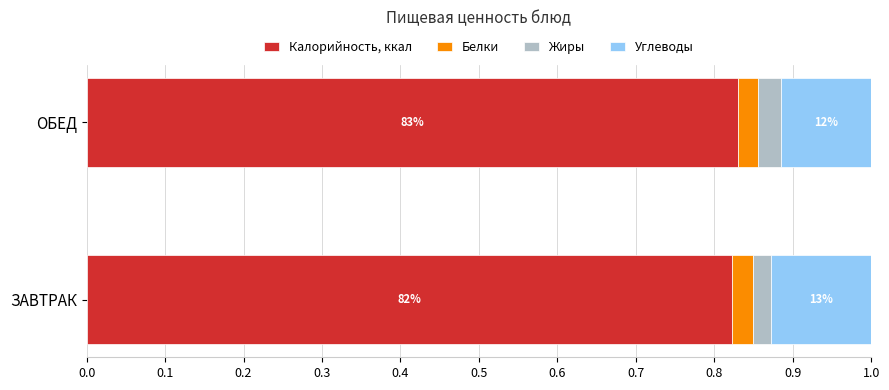

How many Белки values are between 0 and 1?

2